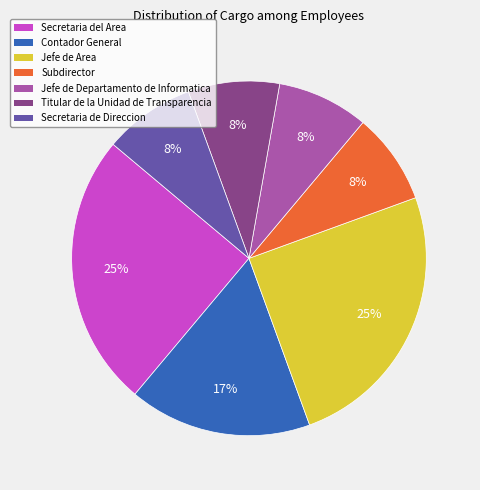

Is there a majority slice in this chart?

No